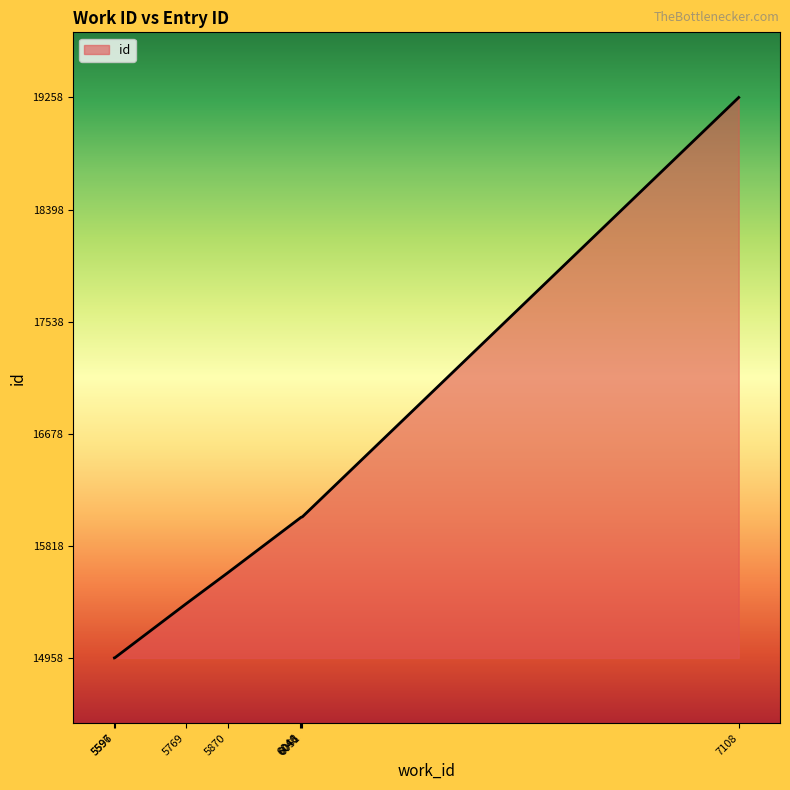

How many values are below 16032?

4